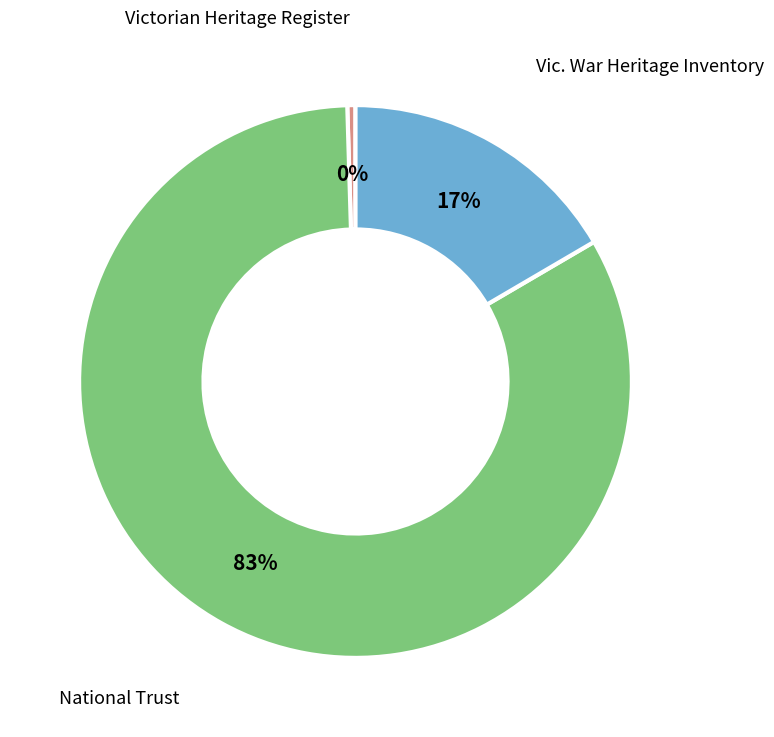

Which category has the smallest portion of the pie?

Victorian Heritage Register